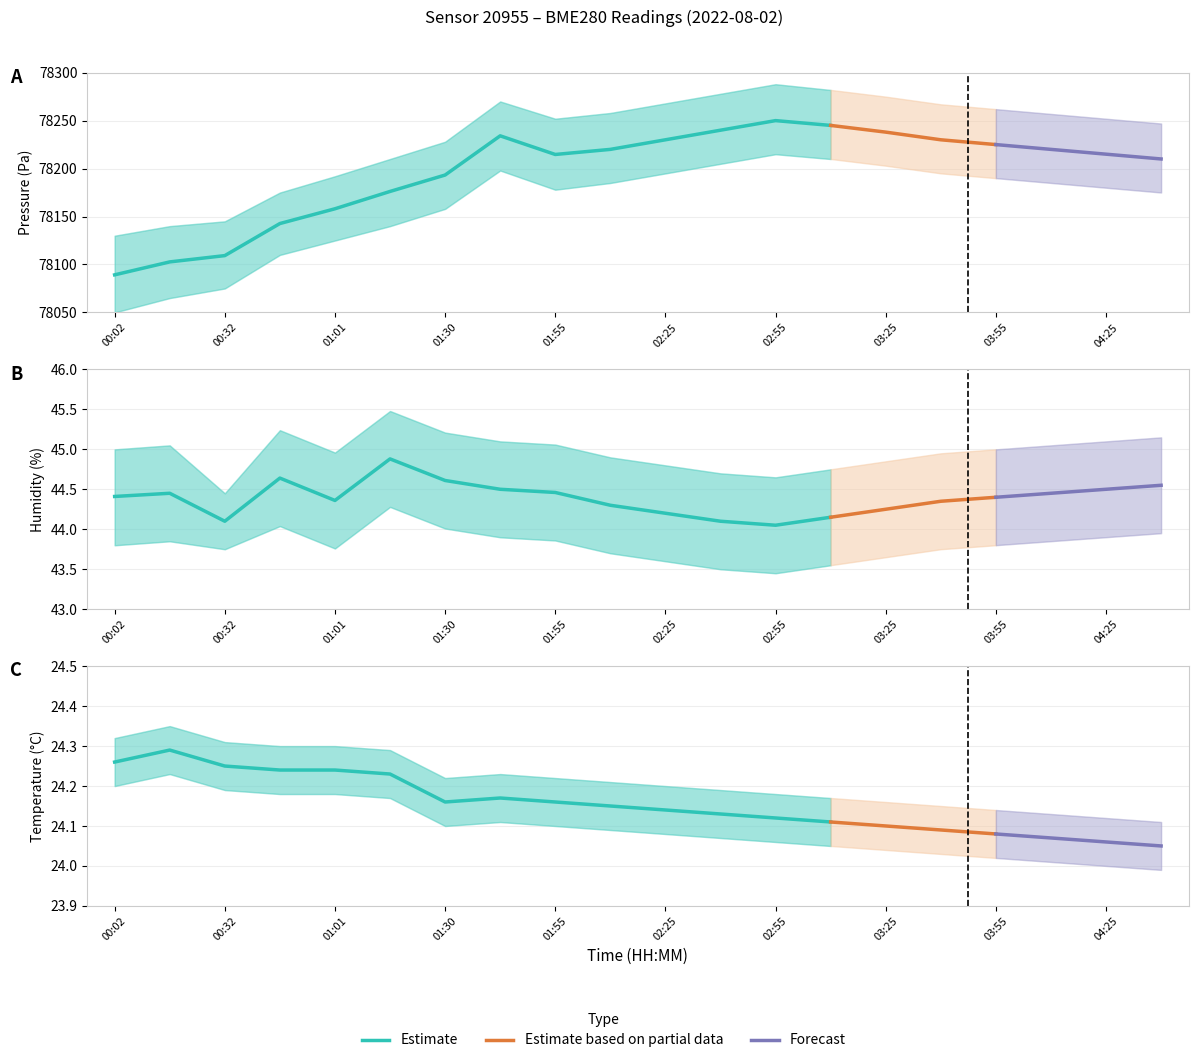

True or false: humidity and pressure cross at least once.

False